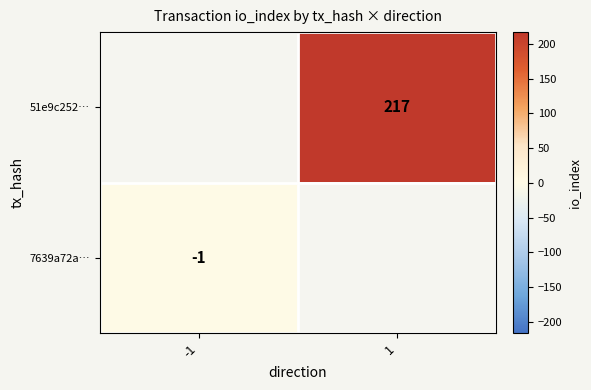

The value of 7639a72a… at -1 is -1. True or false?

True